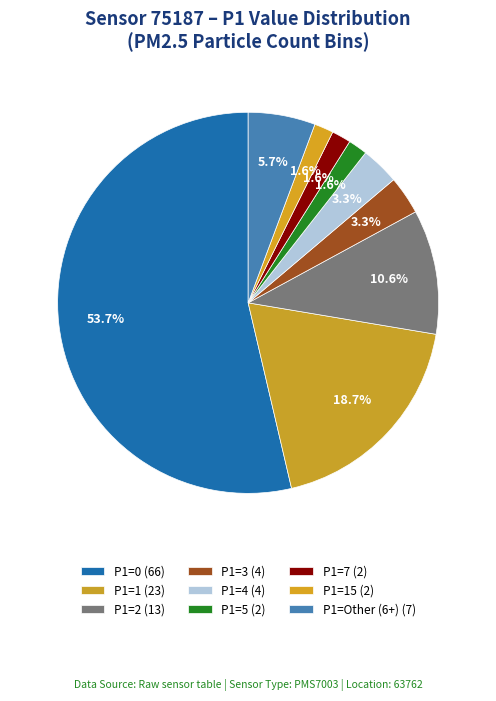

To the nearest percent, what is the average slice percentage?

11%